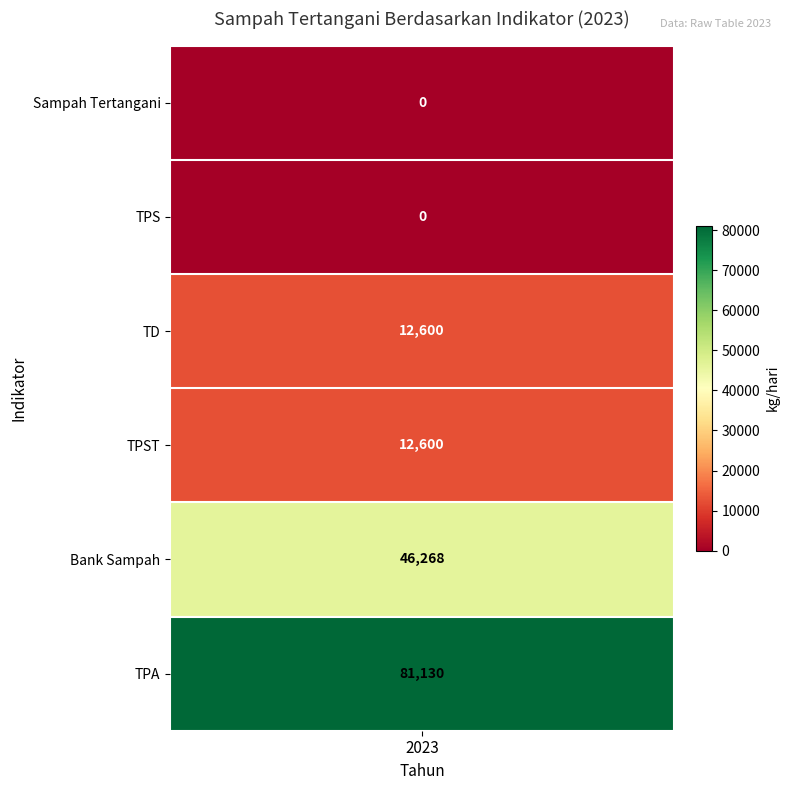

Reading left to right, extract all data points from this chart.

0	0	12600	12600	46268	81130